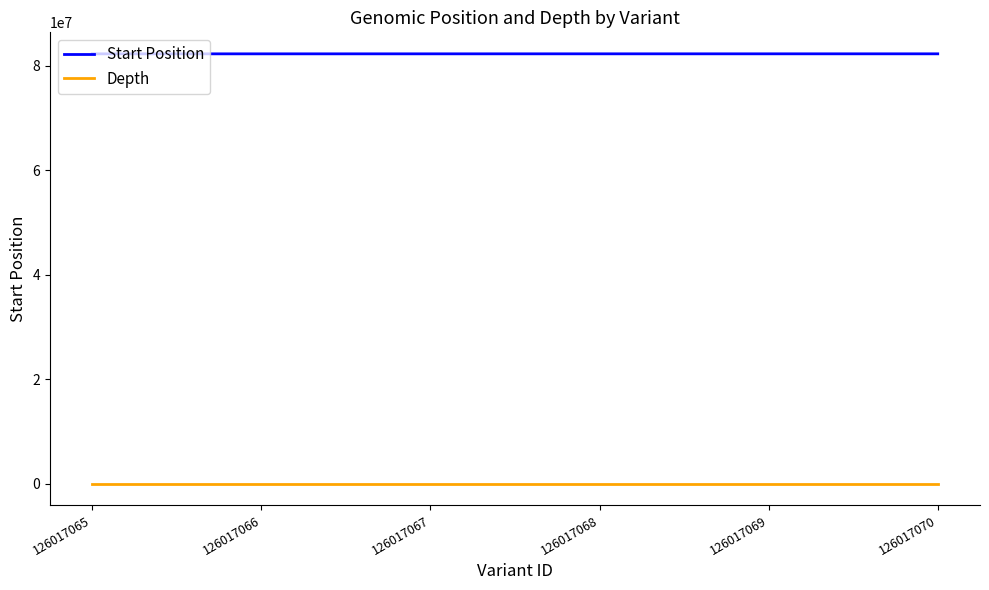

What is the greatest value displayed?

82283673